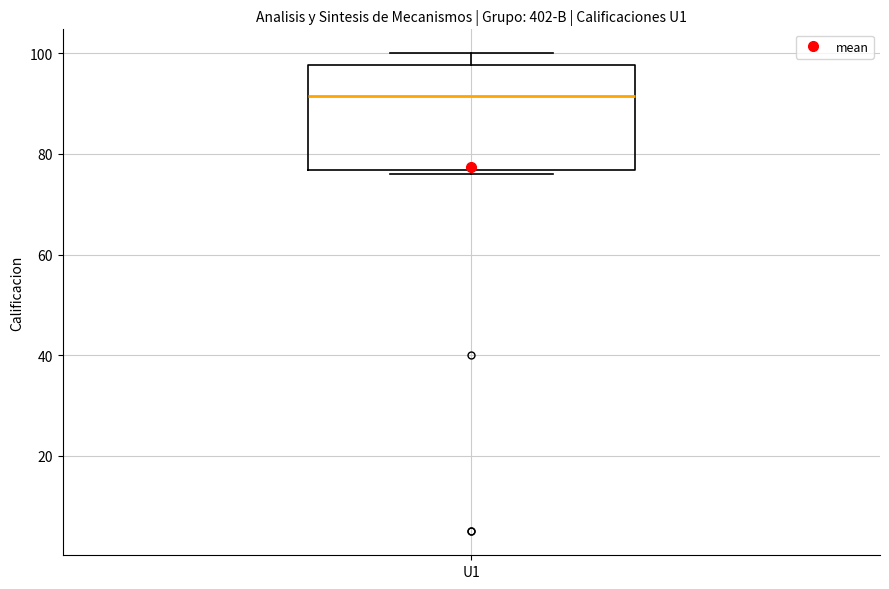

Read this box plot against the y-axis: the position of the median line, the range covered by the box, and the ends of both whiskers. The values are not printed on the chart, so give them approximately, as read against the axis.

median 92, box 76 to 98, whiskers 76 (just below the box's lower edge) to 100